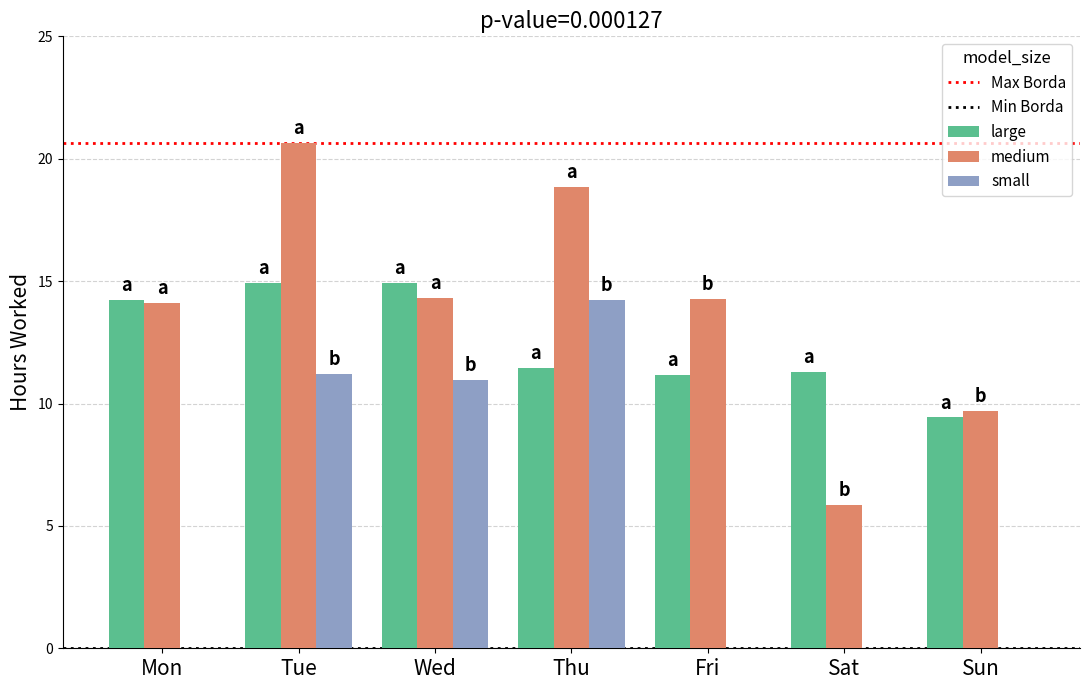

True or false: large has a value of 14.2 at Mon.

True